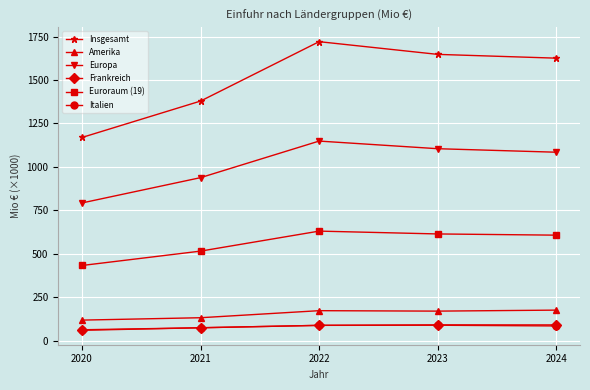

Which series has the largest total across all categories?

Insgesamt